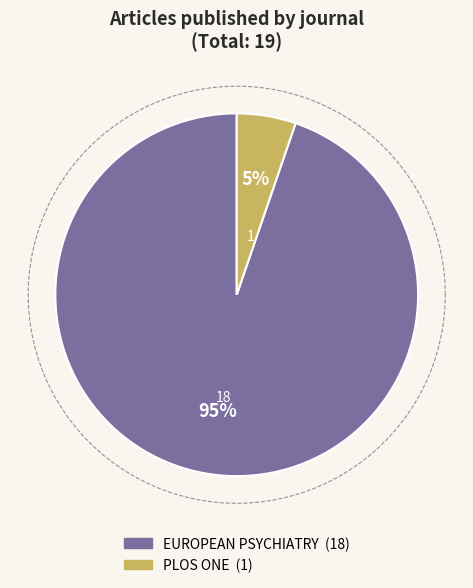

Count the number of slices in the pie.

2